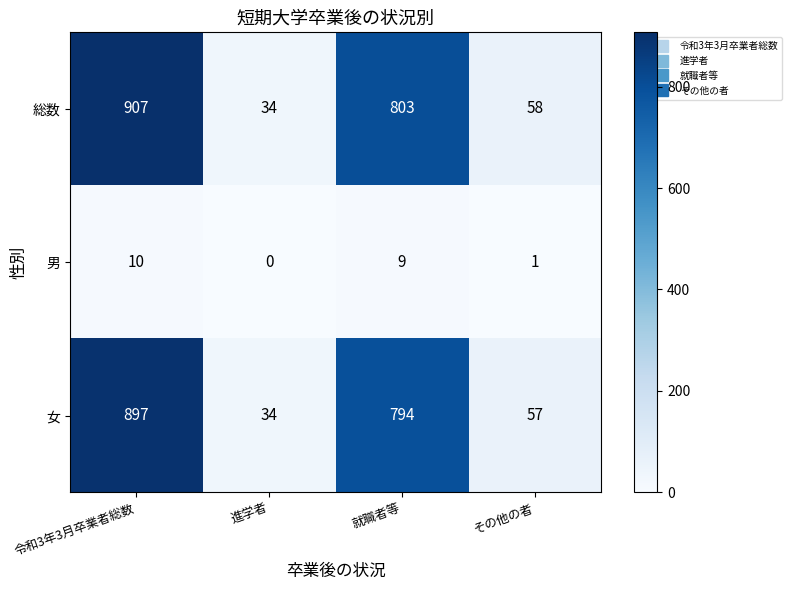

Count the number of data series in this chart.

3